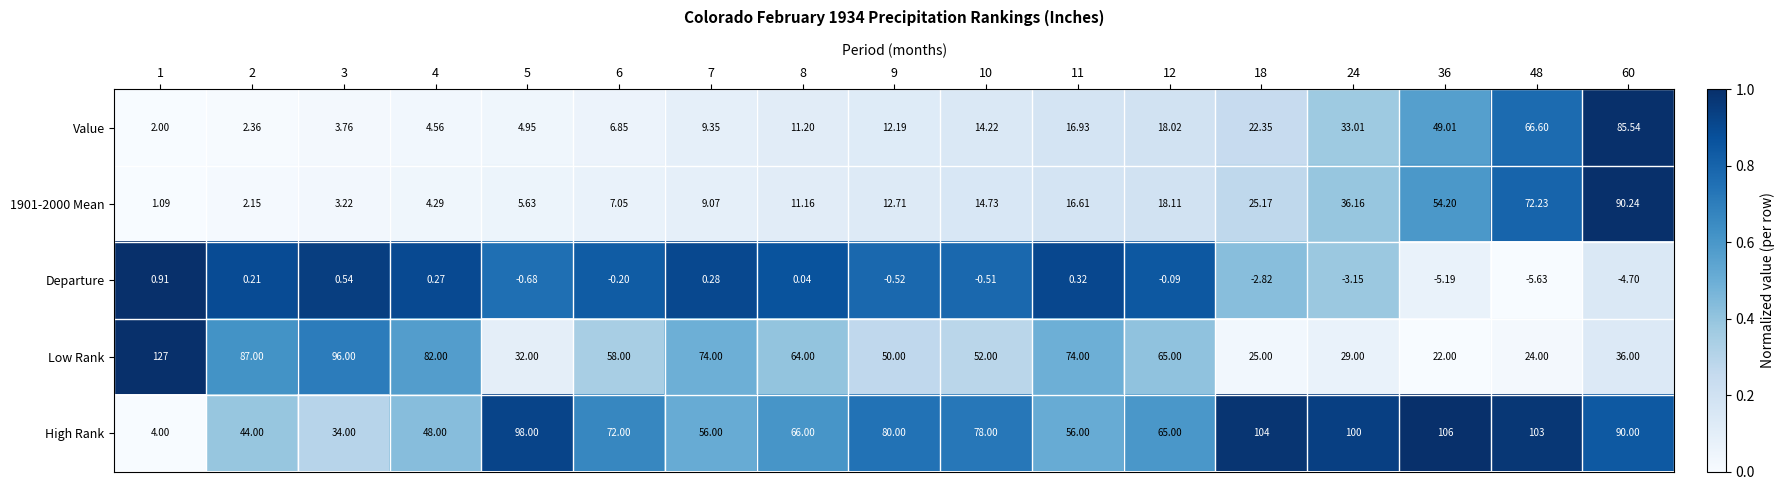

Which series has the largest total across all categories?

High Rank